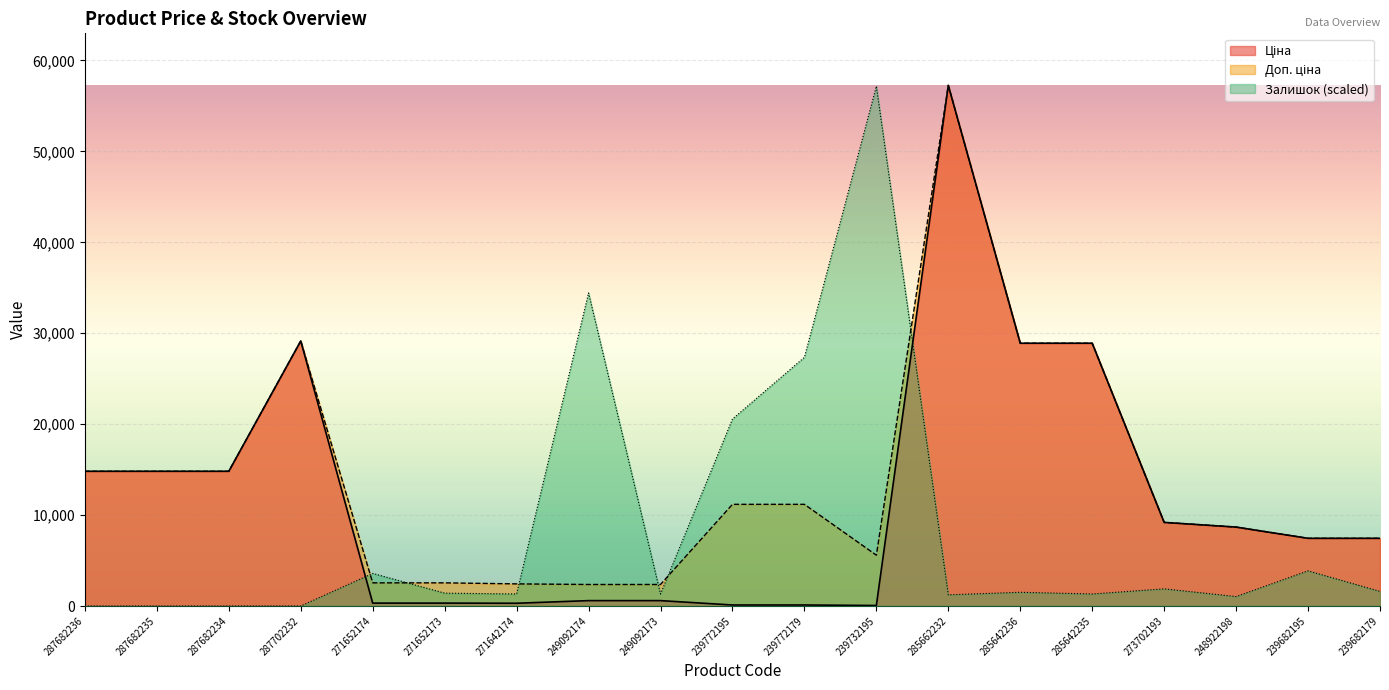

What is the label of the 7th point from the right?

285662232